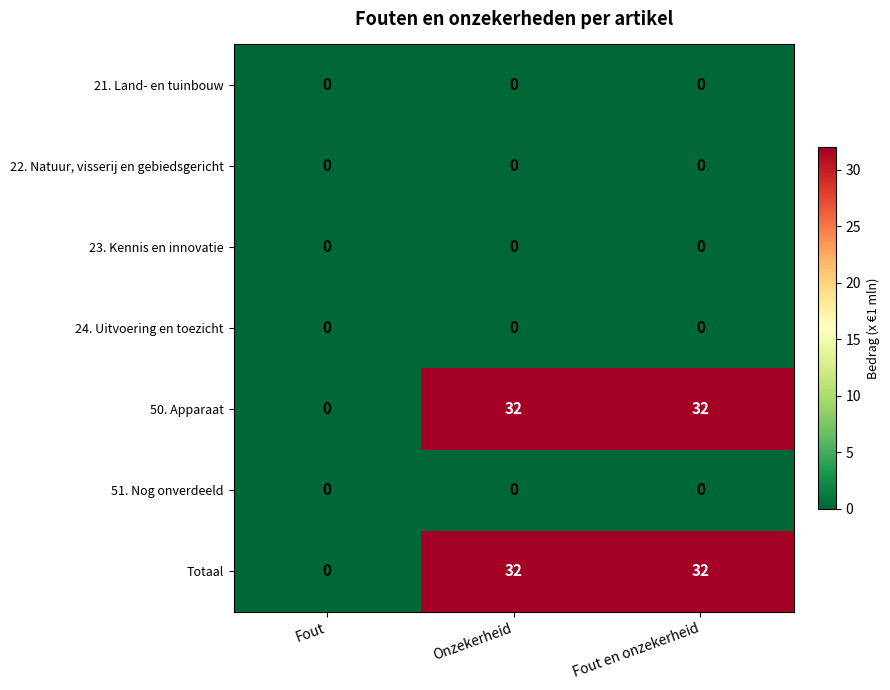

Is it true that 51. Nog onverdeeld equals 0 at Fout?

True